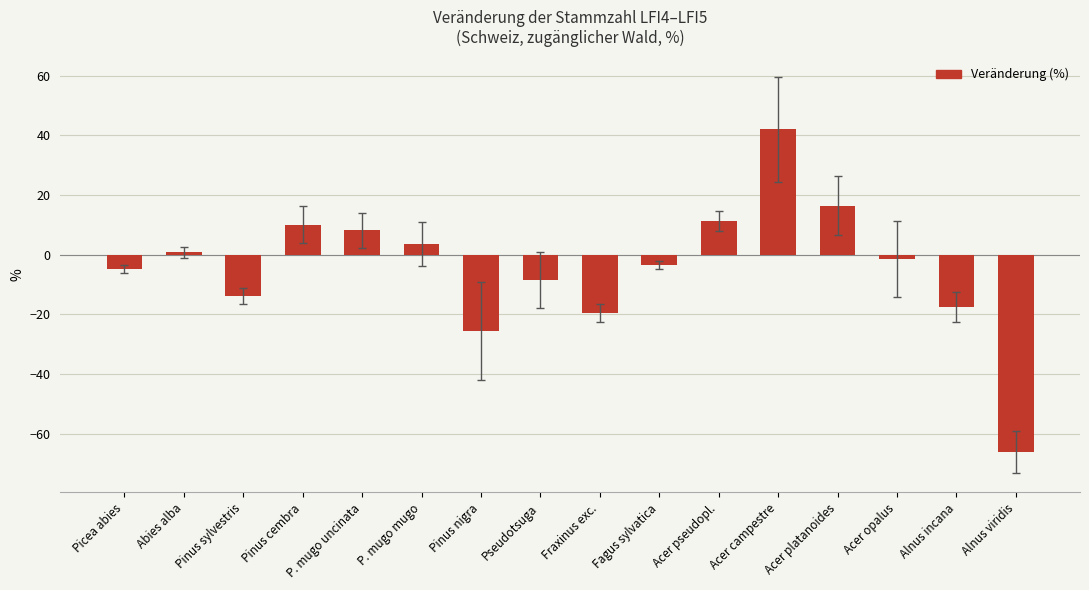

Reading left to right, list all the values displayed in this chart.

Picea abies=-4.8	Abies alba=0.8	Pinus sylvestris=-13.7	Pinus cembra=10.1	P. mugo uncinata=8.2	P. mugo mugo=3.6	Pinus nigra=-25.5	Pseudotsuga=-8.4	Fraxinus exc.=-19.5	Fagus sylvatica=-3.5	Acer pseudopl.=11.4	Acer campestre=42.1	Acer platanoides=16.5	Acer opalus=-1.3	Alnus incana=-17.5	Alnus viridis=-66.0